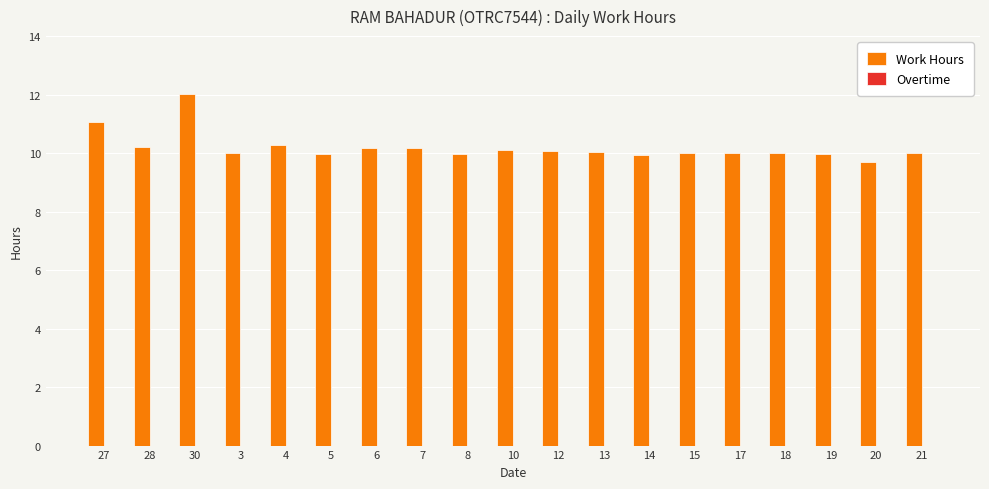

Count the number of data series in this chart.

1